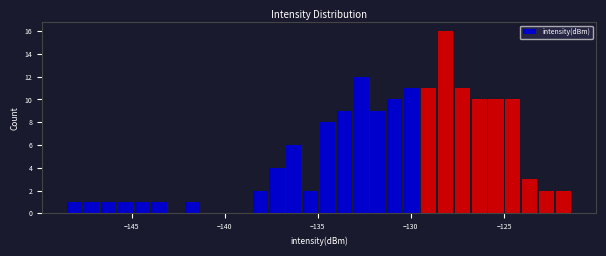

Read against the x-axis, roughly where is the centre of the tallest bar?

-128.0